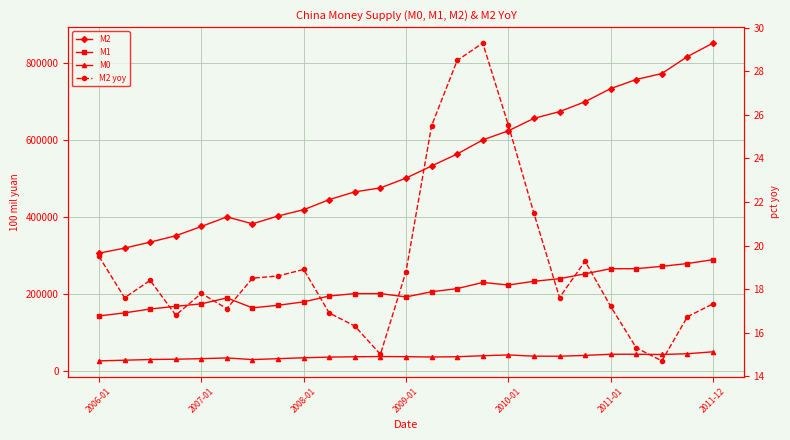

What is the maximum value for M0?

51000.0